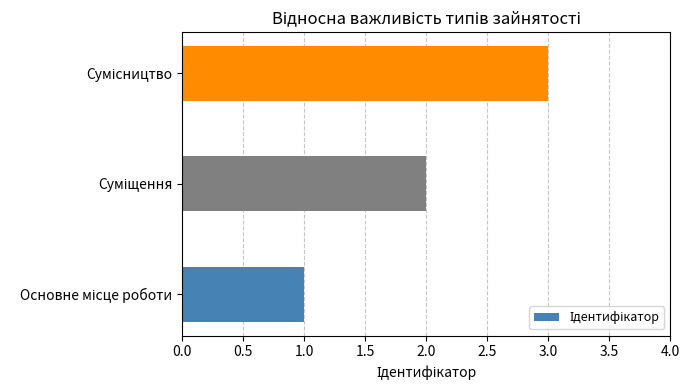

What is the sum of all values?

6